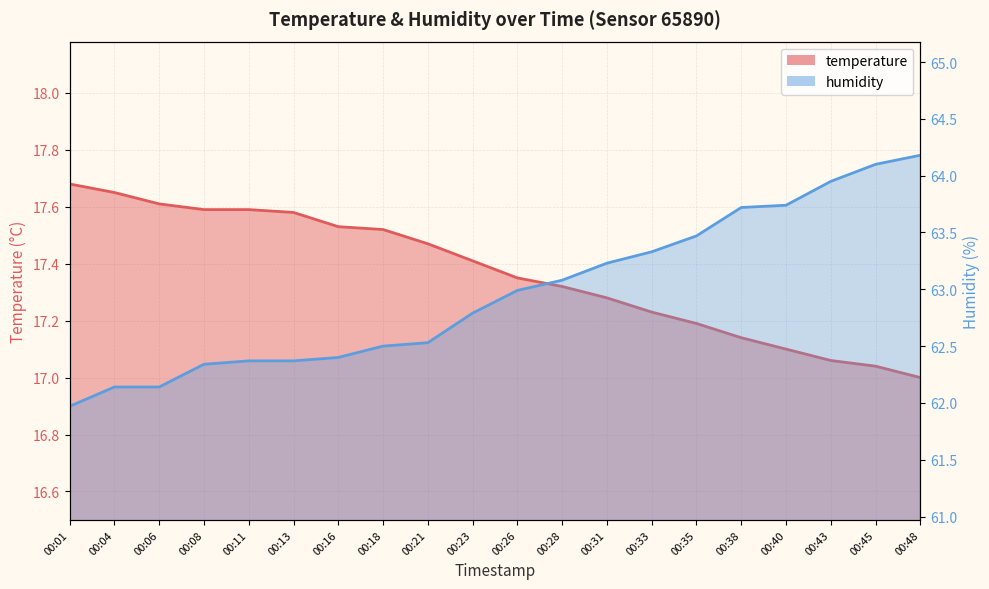

Count the number of data series in this chart.

2